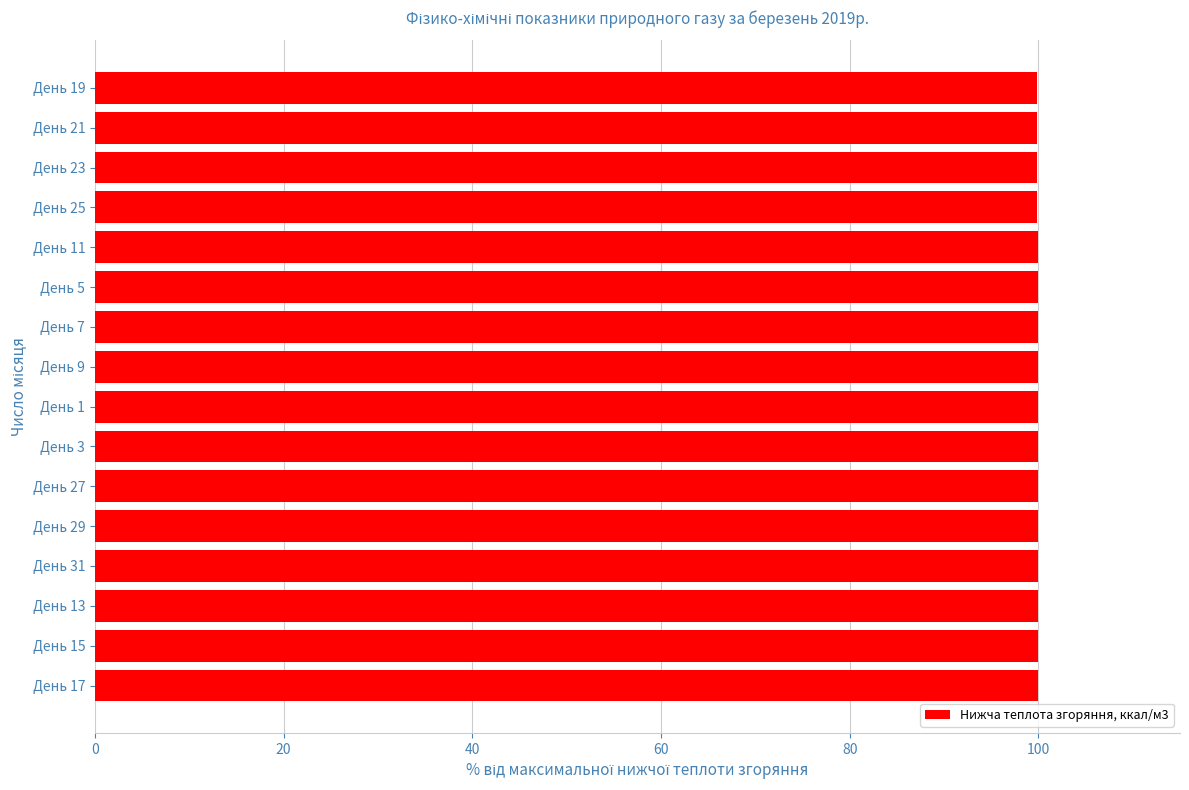

Approximately how many times larger is the value at День 23 compared to День 3?

1.0